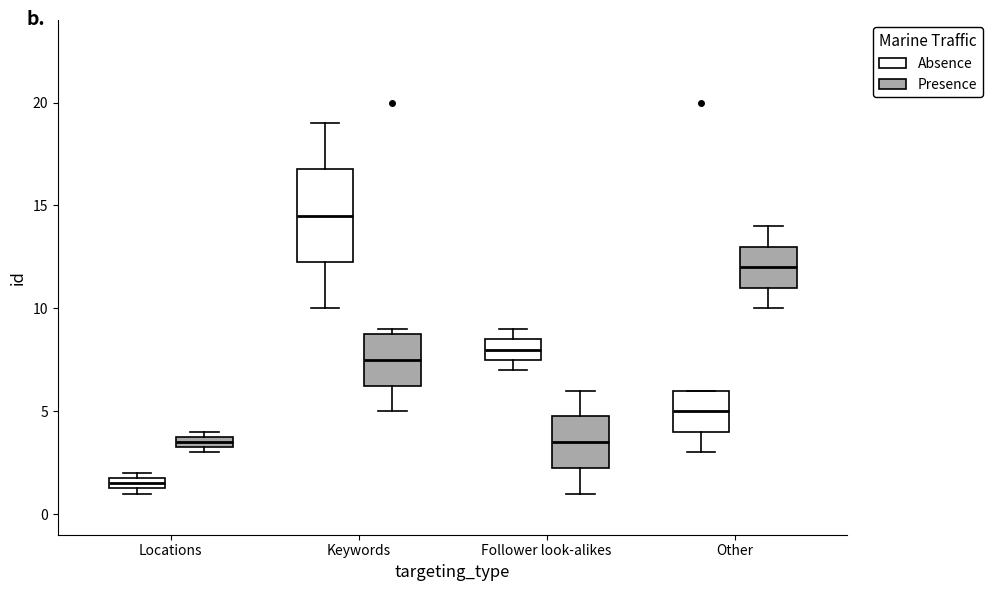

Which box is the tallest, from its lower edge to its upper edge?

Keywords (Absence)